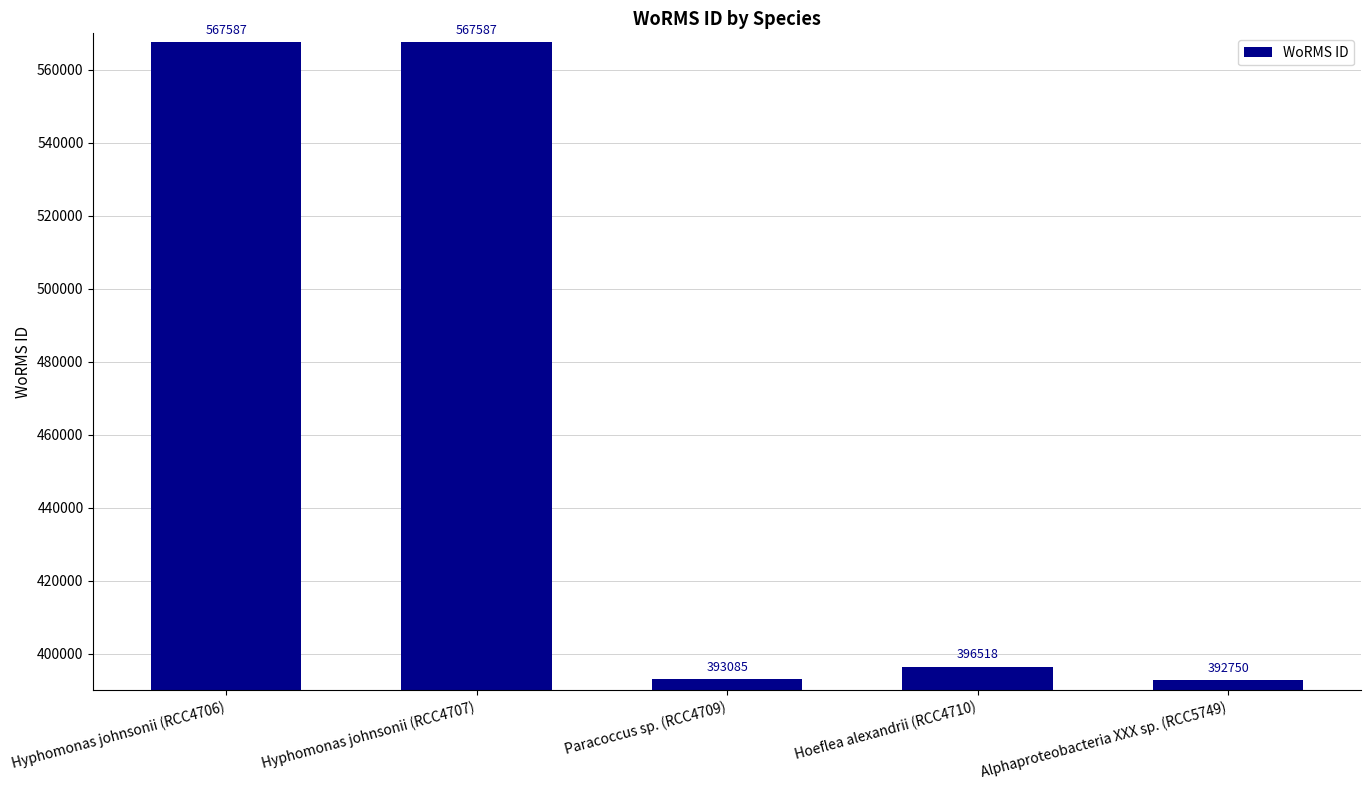

How many data points does each series have?

5